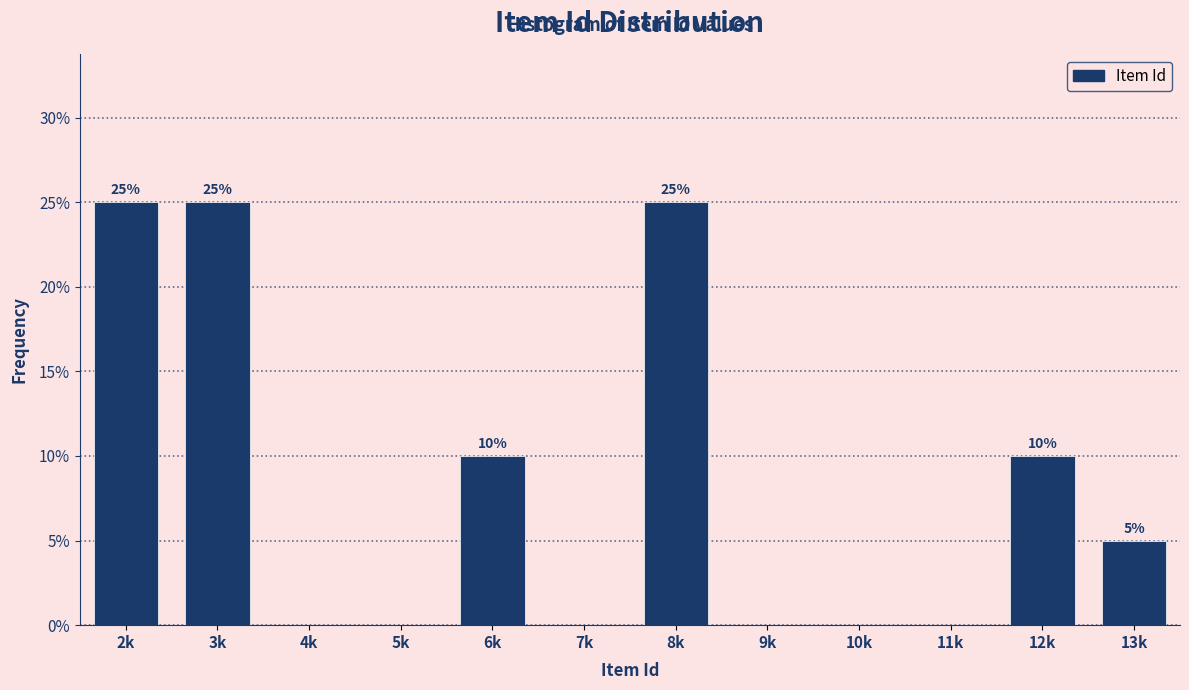

Reading left to right, extract all data points from this chart.

2k=25	3k=25	4k=0	5k=0	6k=10	7k=0	8k=25	9k=0	10k=0	11k=0	12k=10	13k=5